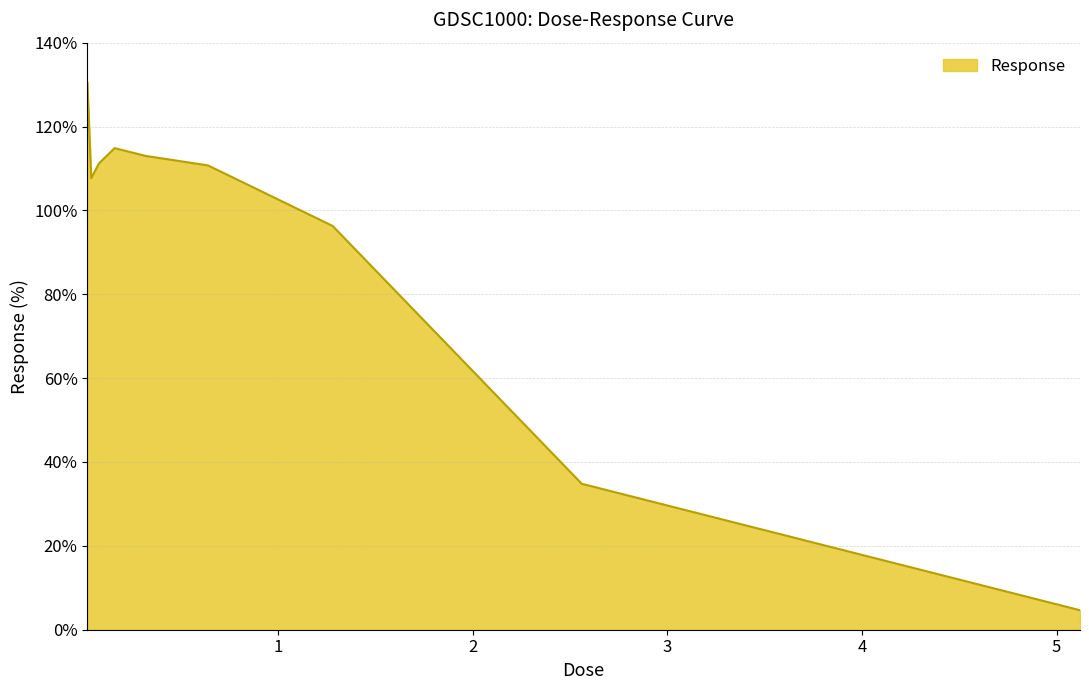

What is the greatest value displayed?

130.5